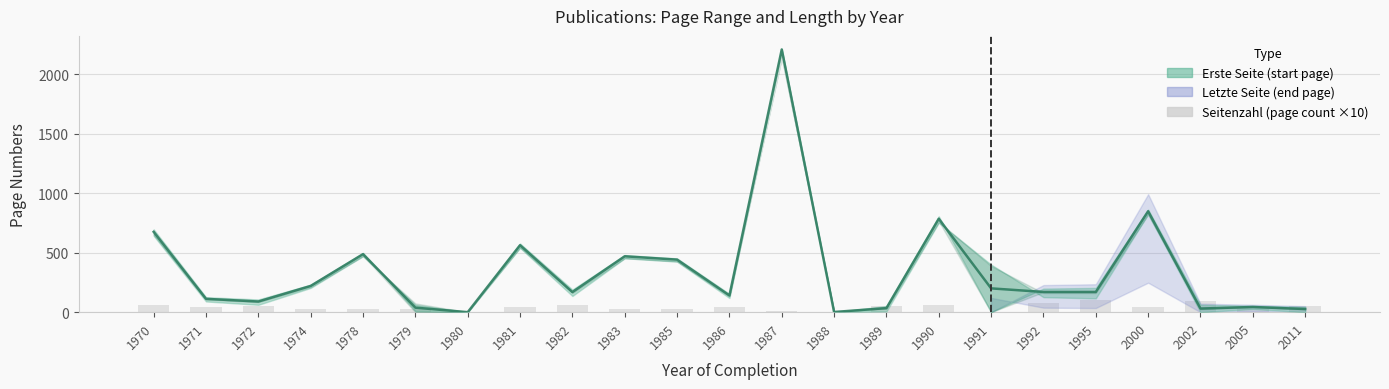

Is it true that Seitenzahl (×10) equals 30.0 at 1978?

True